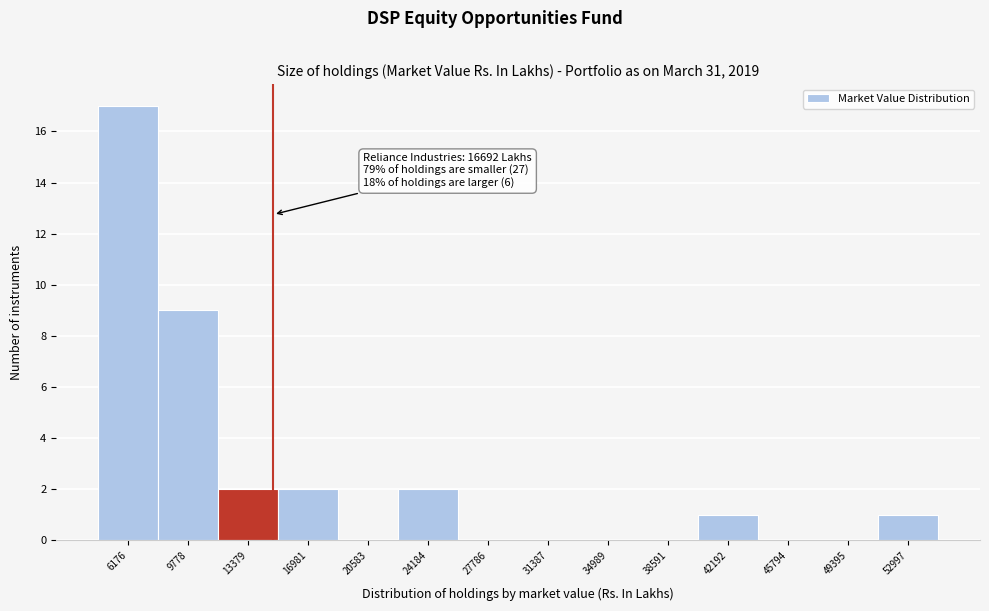

Reading left to right, list all the values displayed in this chart.

6176=17	9778=9	13379=2	16981=2	20583=0	24184=2	27786=0	31387=0	34989=0	38591=0	42192=1	45794=0	49395=0	52997=1